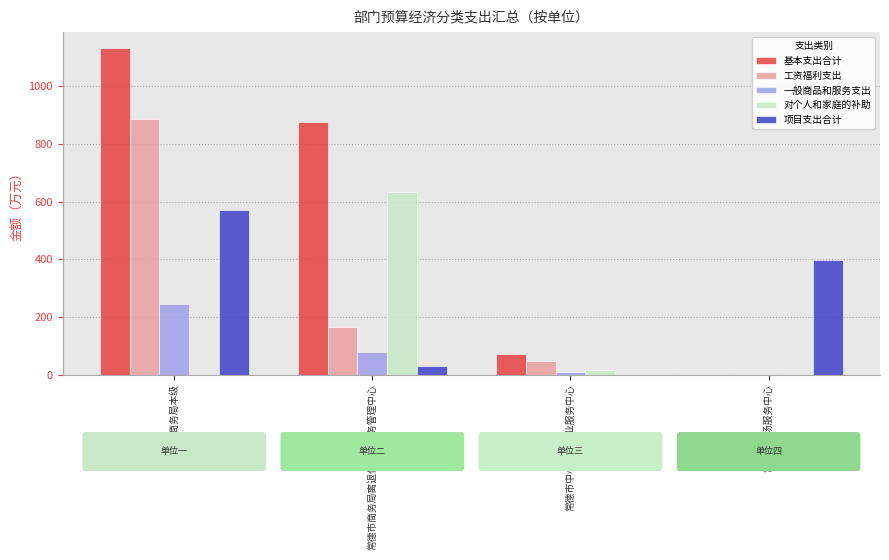

How many data points in 一般商品和服务支出 are above 78?

2